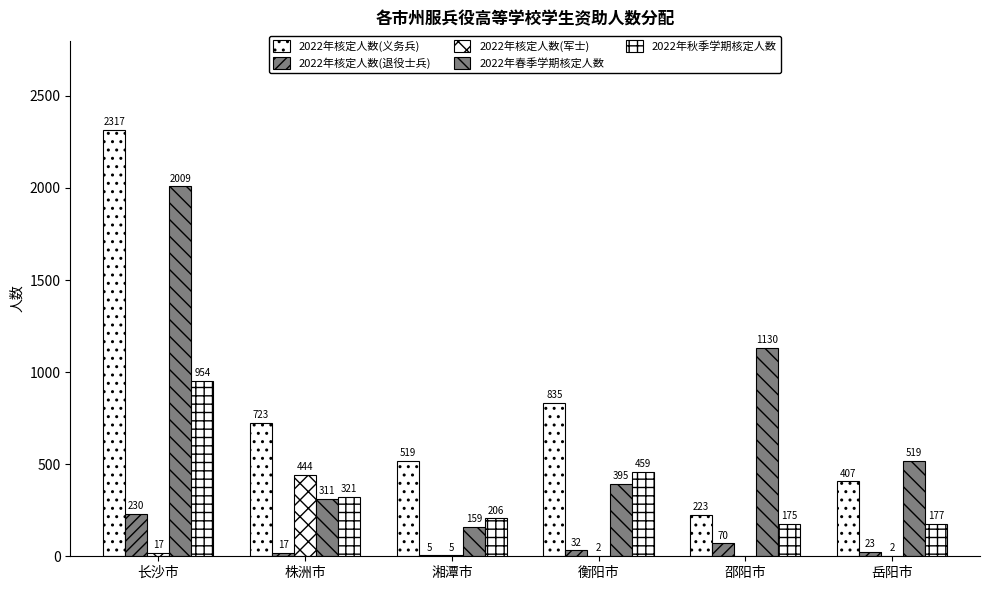

Does the chart contain stacked bars?

No